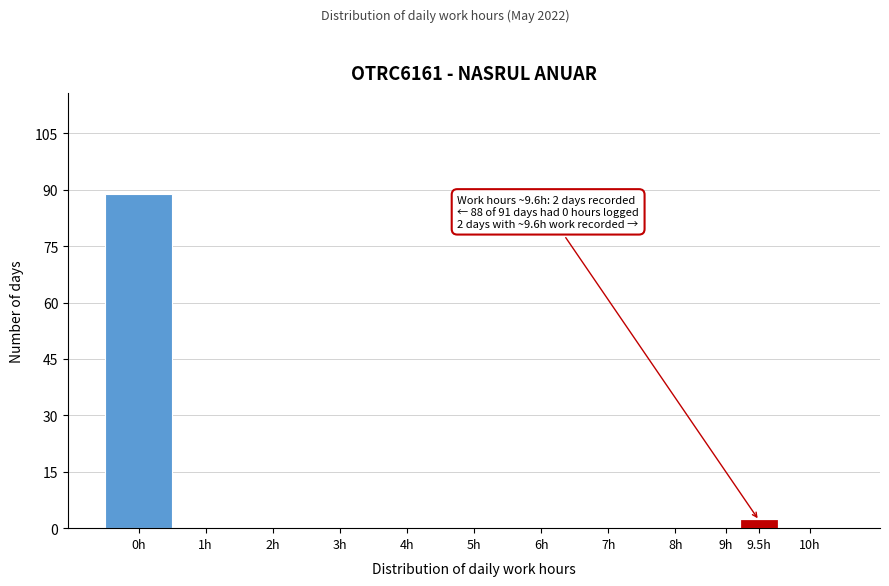

Reading right to left, list all the values displayed in this chart.

10h=0	9.5h=2	9h=0	8h=0	7h=0	6h=0	5h=0	4h=0	3h=0	2h=0	1h=0	0h=89